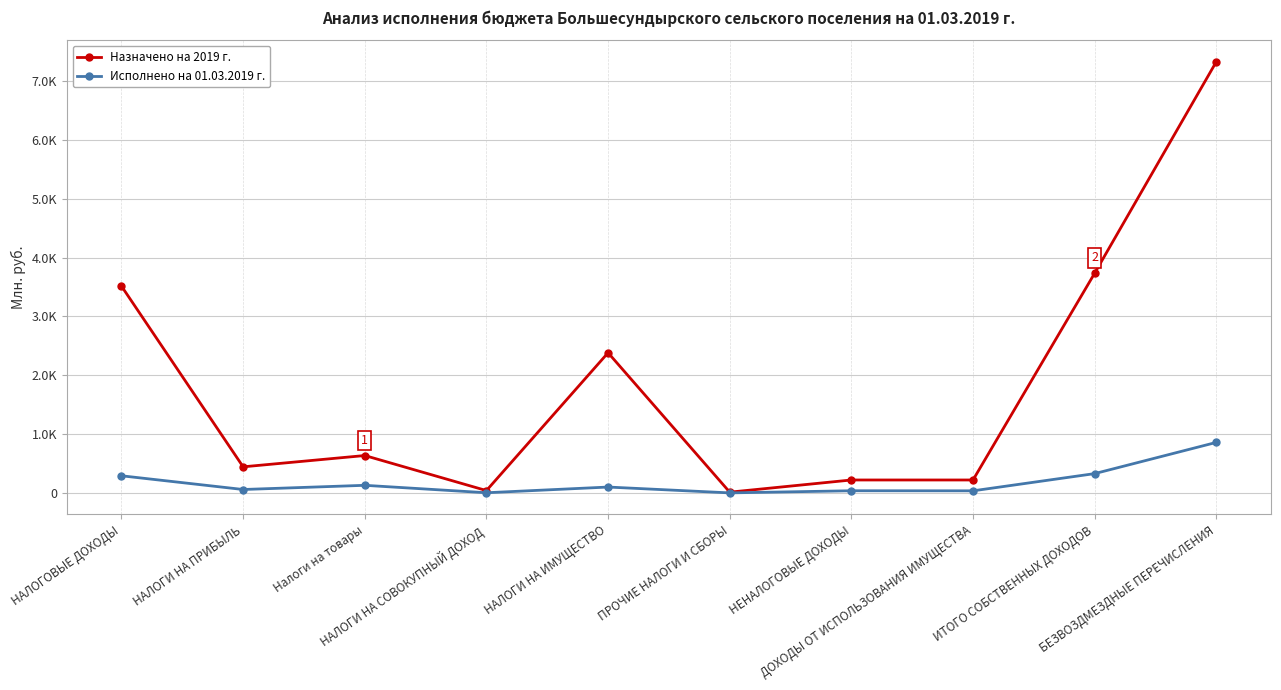

Reading right to left, extract all data points from this chart.

Назначено на 2019 г.: 7330.6	3735.4	220.0	220.0	13.0	2383.0	40.0	635.7	443.7	3515.4
Исполнено на 01.03.2019 г.: 859.1	328.4	35.7	37.0	0.7	100.0	3.0	129.5	58.2	291.4